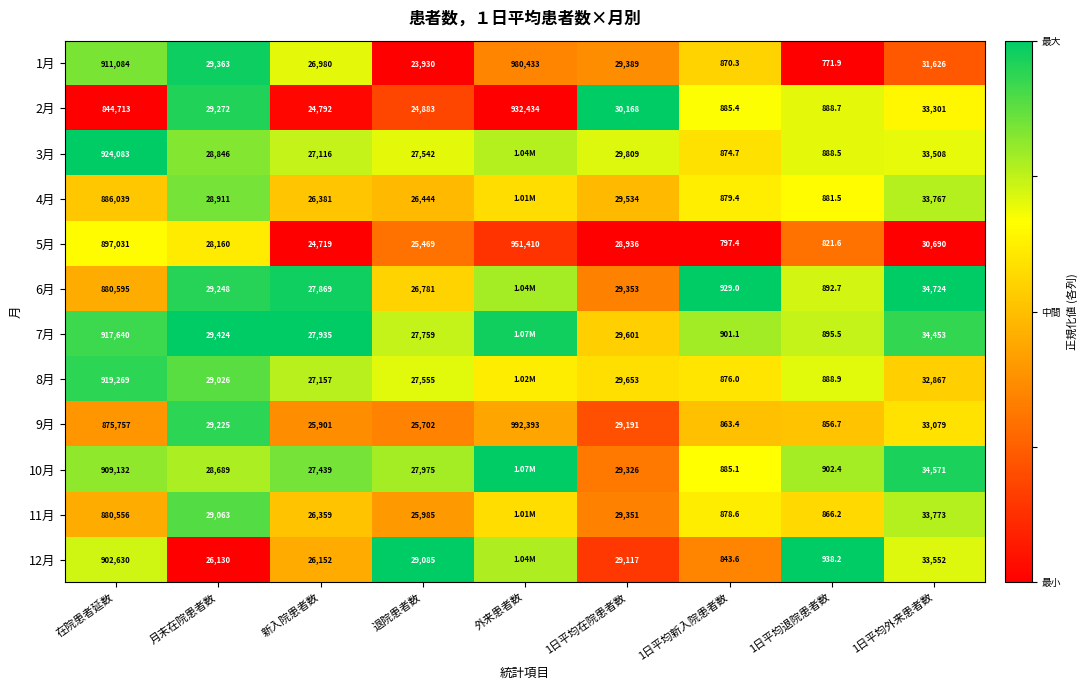

Is the value of 10月 at 新入院患者数 greater than the value of 3月 at 1日平均外来患者数?

No